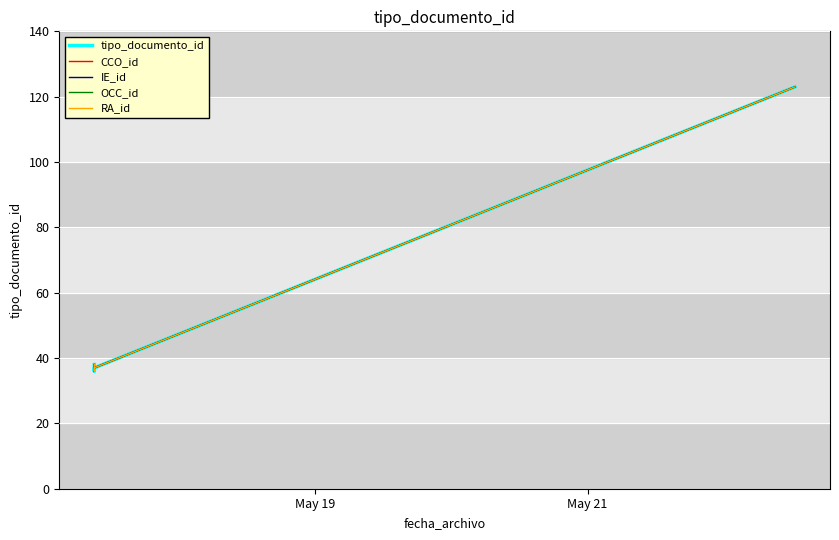

How many lines are shown in the chart?

5